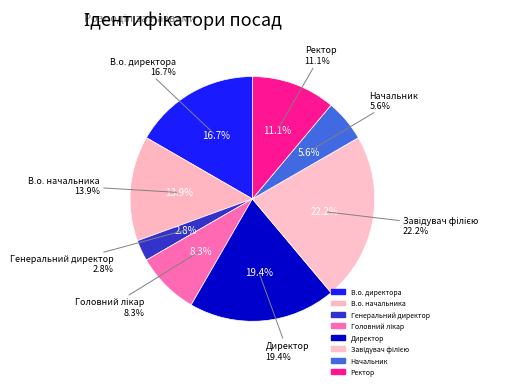

How many slices are in this pie chart?

8